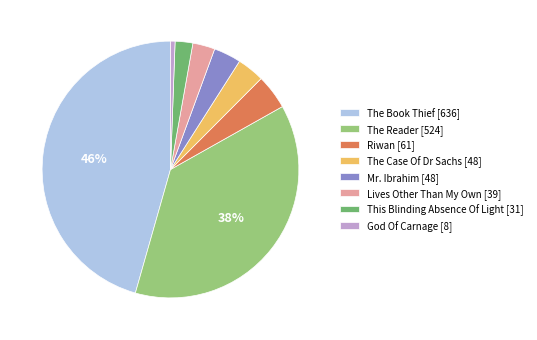

To the nearest percent, what is the average slice percentage?

12%